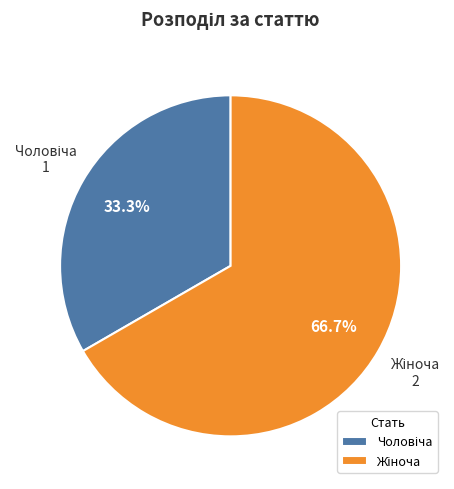

Does any single category account for the majority?

Yes